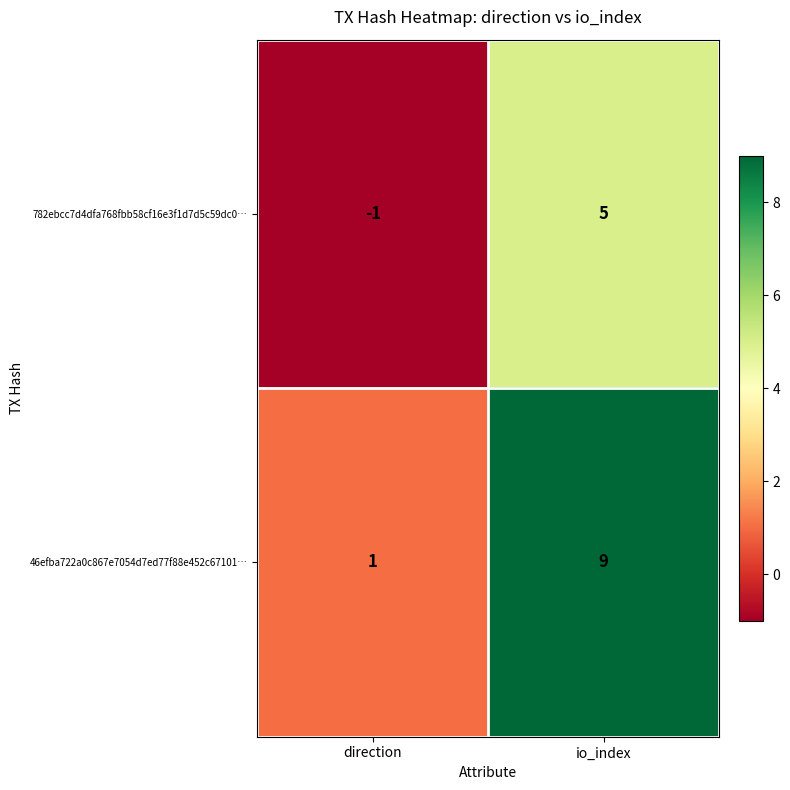

What is the smallest value displayed?

-1